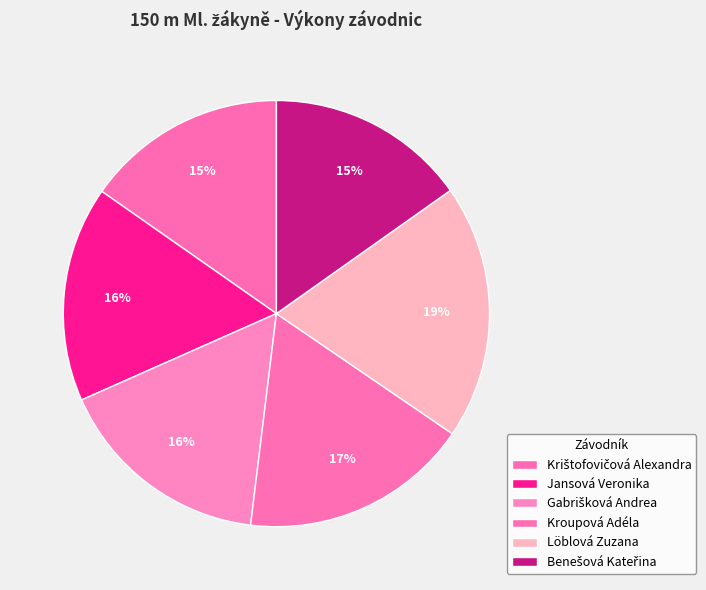

True or false: Jansová Veronika accounts for 30% of the total.

False